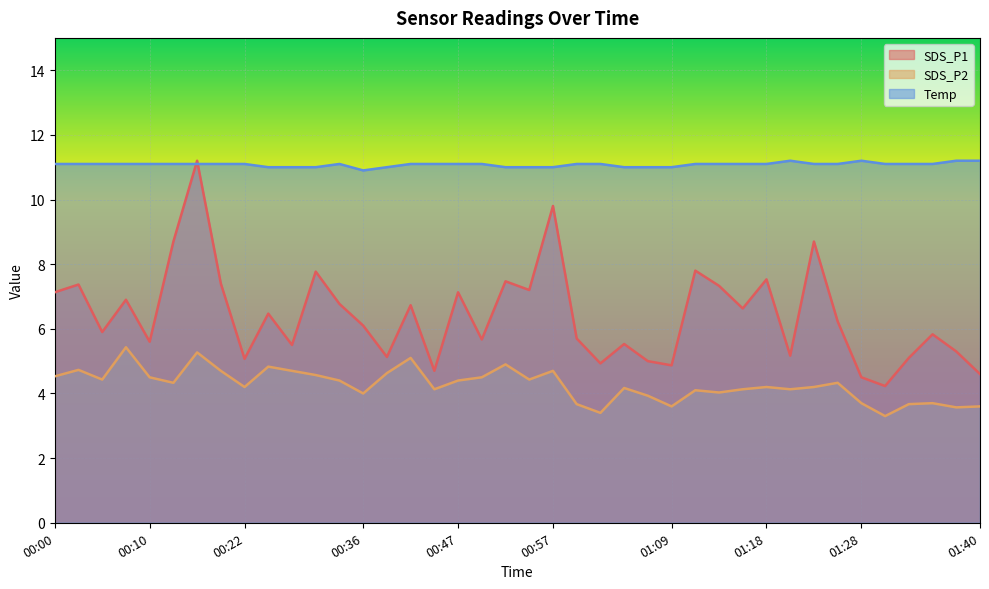

What is the total value across all series at 00:44?

19.9